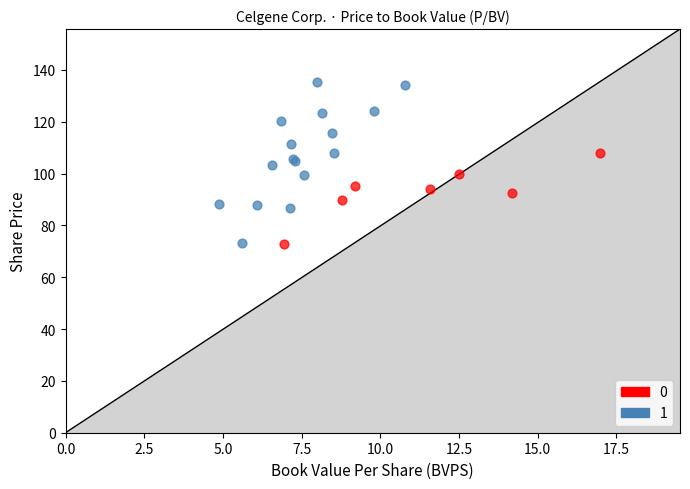

Which series reaches the maximum Y coordinate?

1